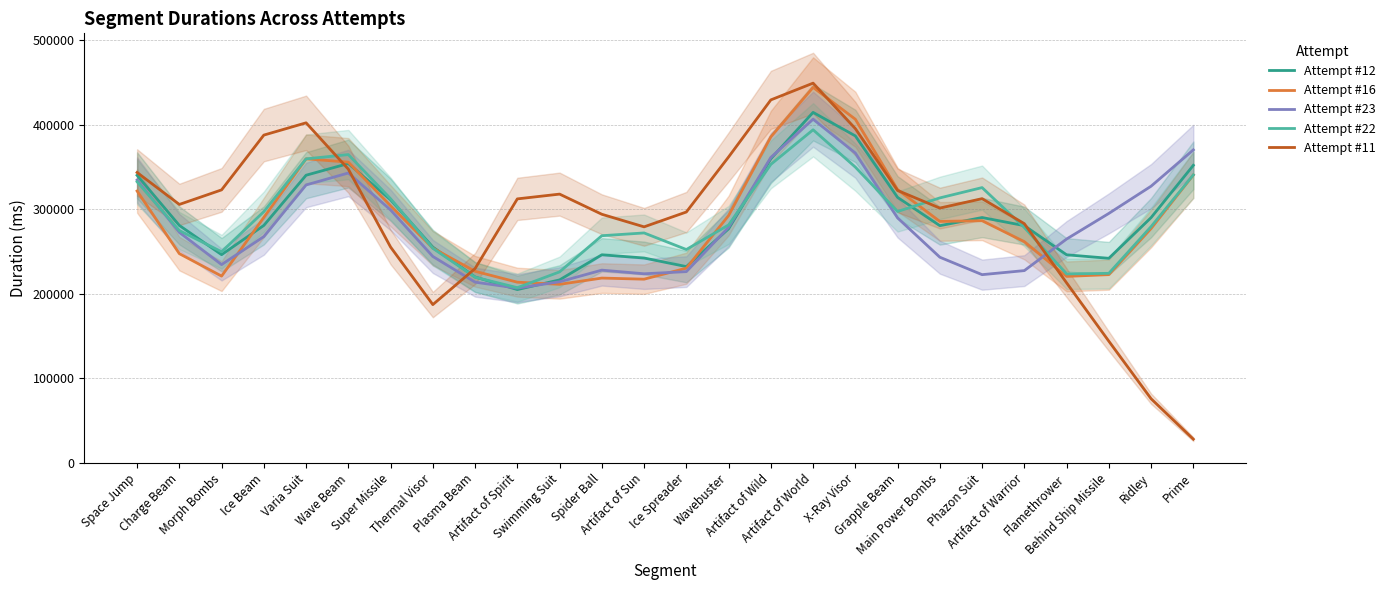

Does the chart have visible grid lines?

Yes